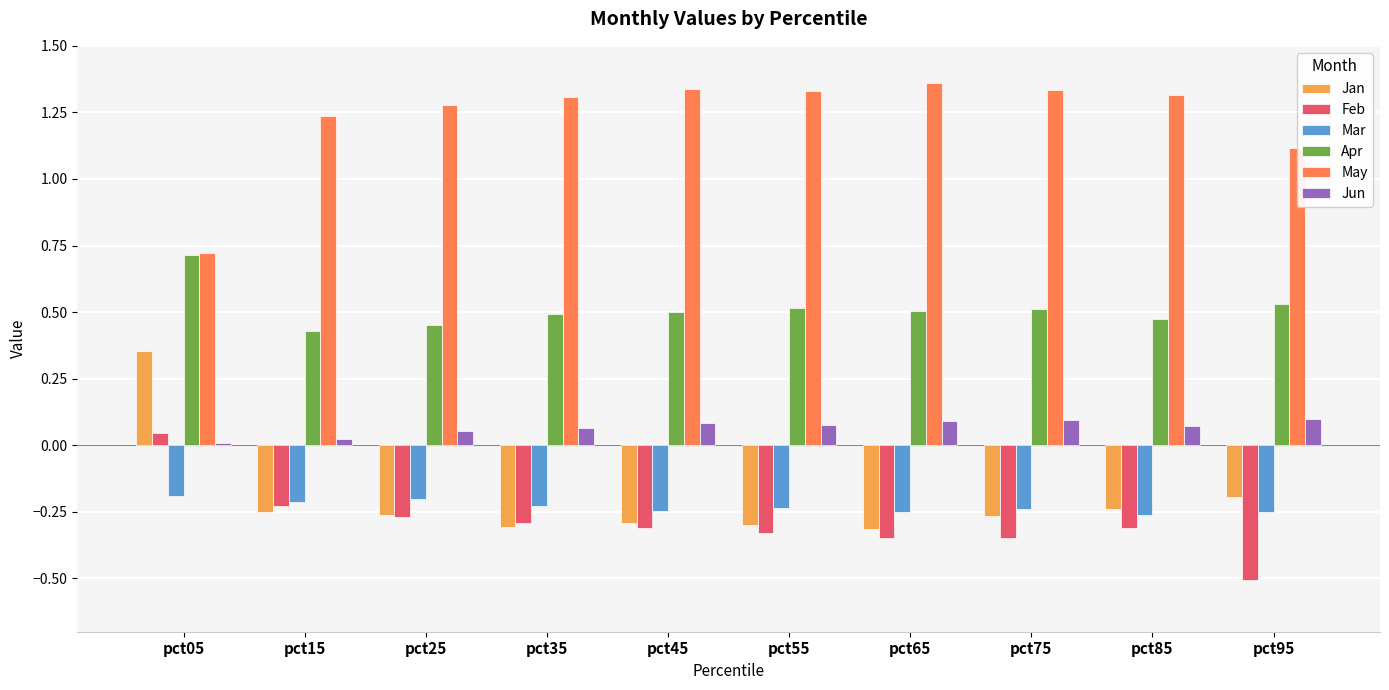

How many series are shown in this chart?

6